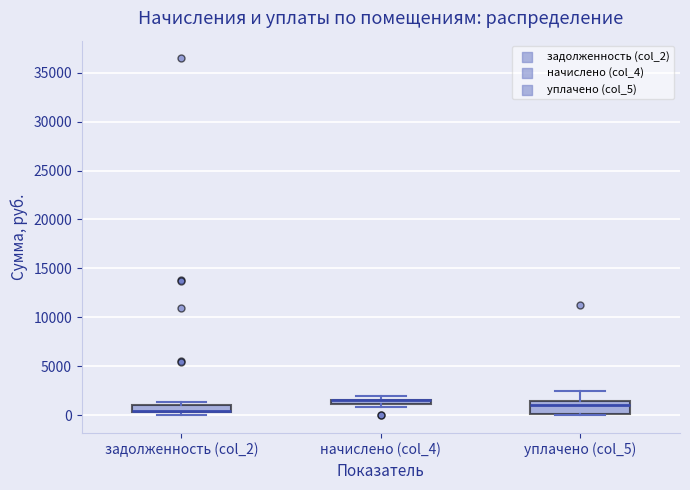

Where is the upper edge of the box for уплачено (col_5) on the y-axis? The values are not printed on the chart, so give them approximately, as read against the axis.

1500